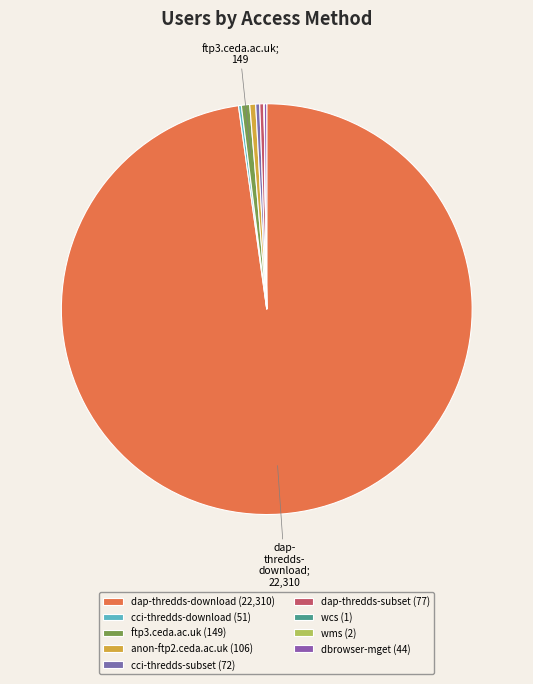

Which slice represents more than half of the pie?

dap-thredds-download